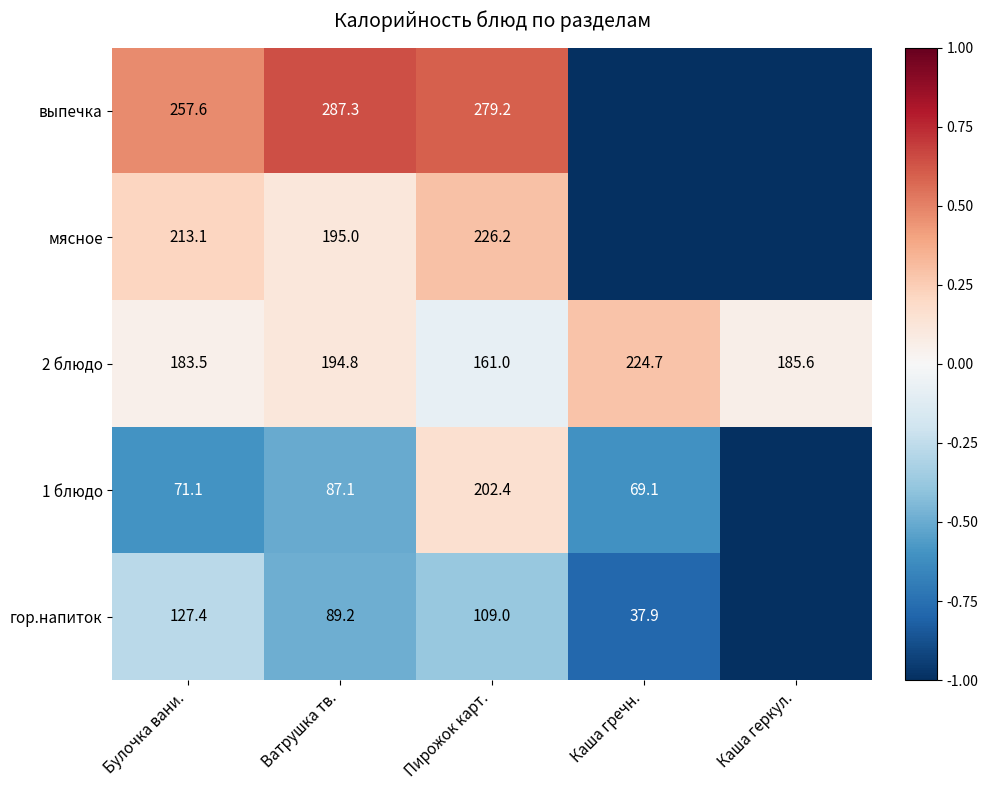

What is the total value across all series at Ватрушка тв.?

853.4